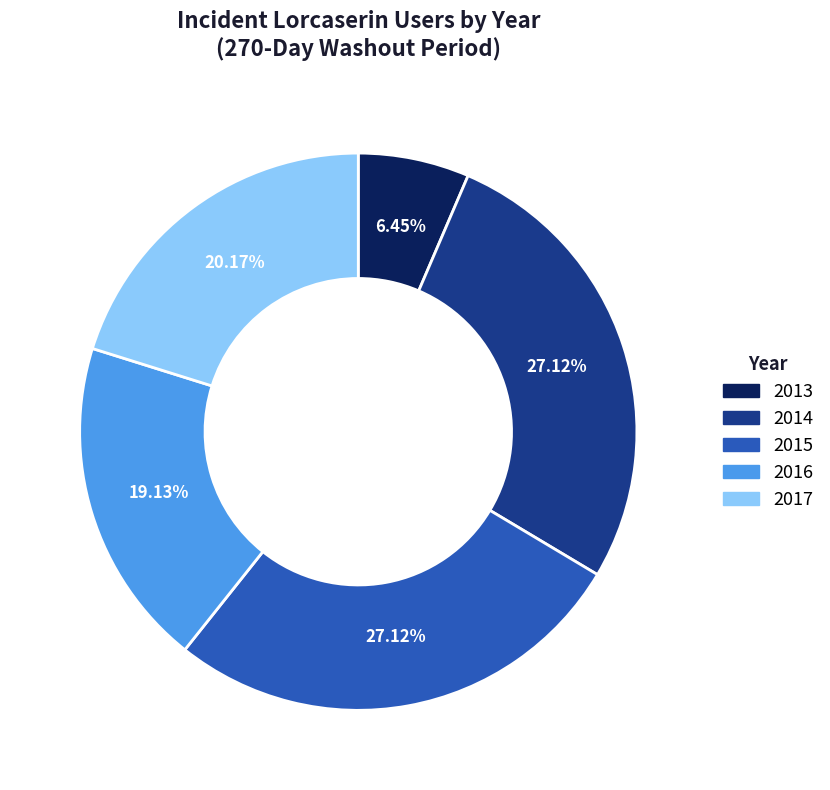

How many segments does this pie chart have?

5